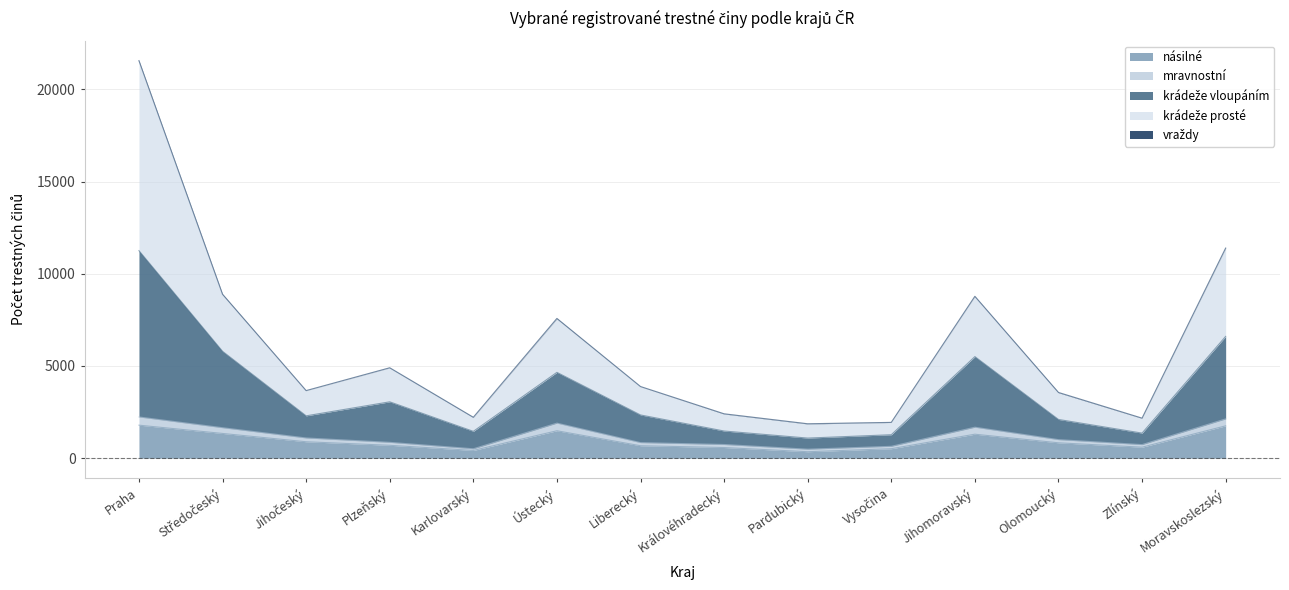

What is the maximum value for násilné?

1787